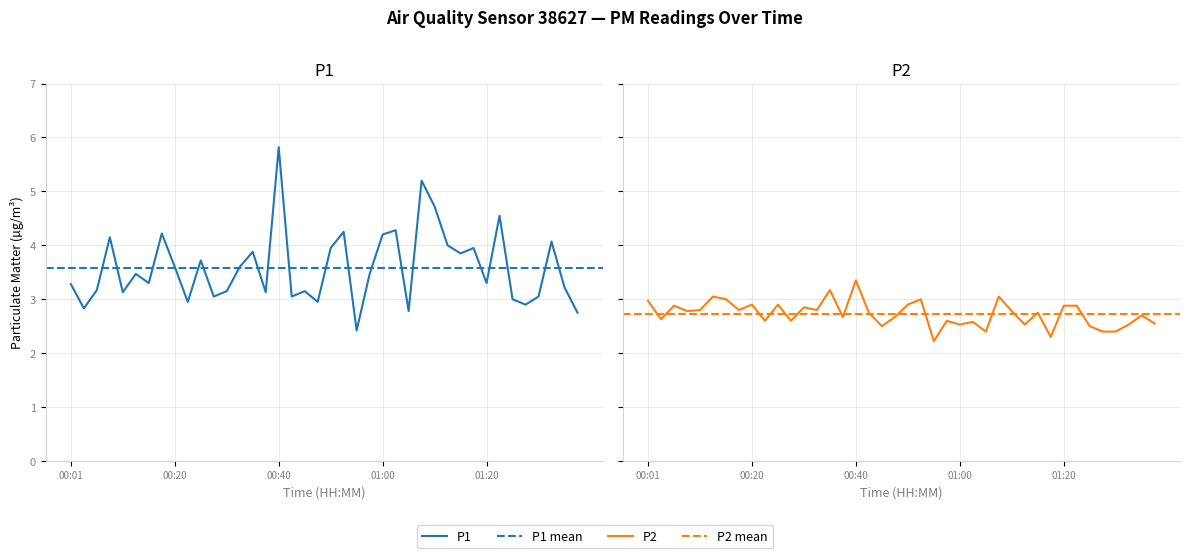

What is the sum of all P2 values?

109.1